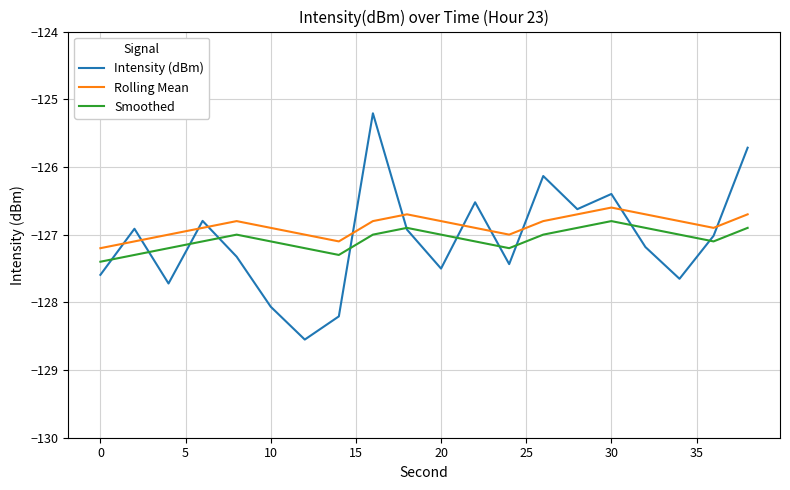

What is the lowest value of the Smoothed series?

-127.4